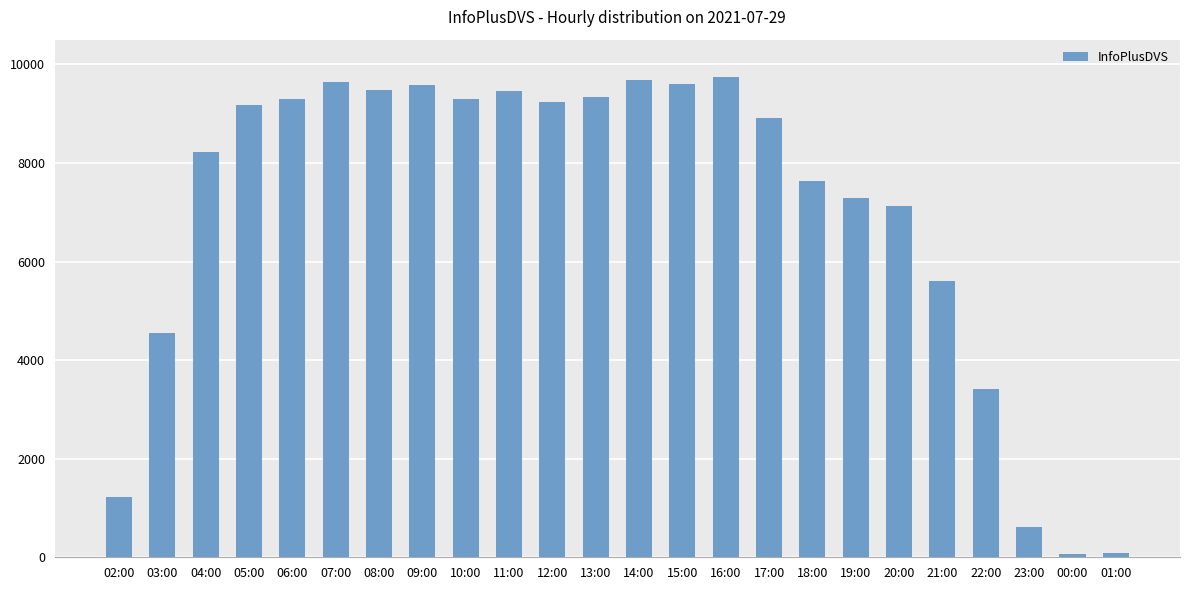

Are the bars horizontal?

No